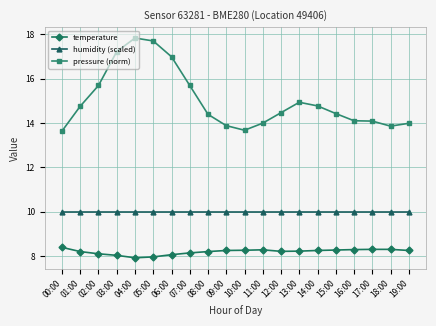

What is the spread (max minus min) of values at 14:00?

6.5